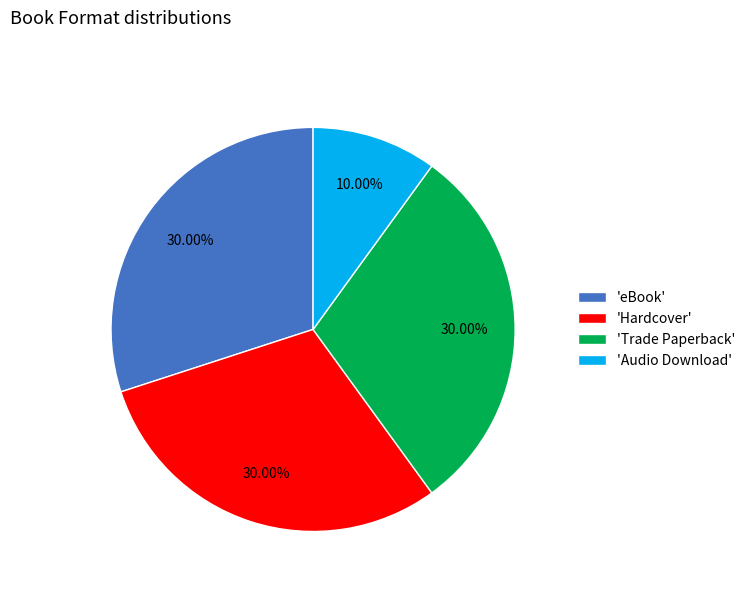

Does 'Audio Download' account for over 50% of the chart?

No